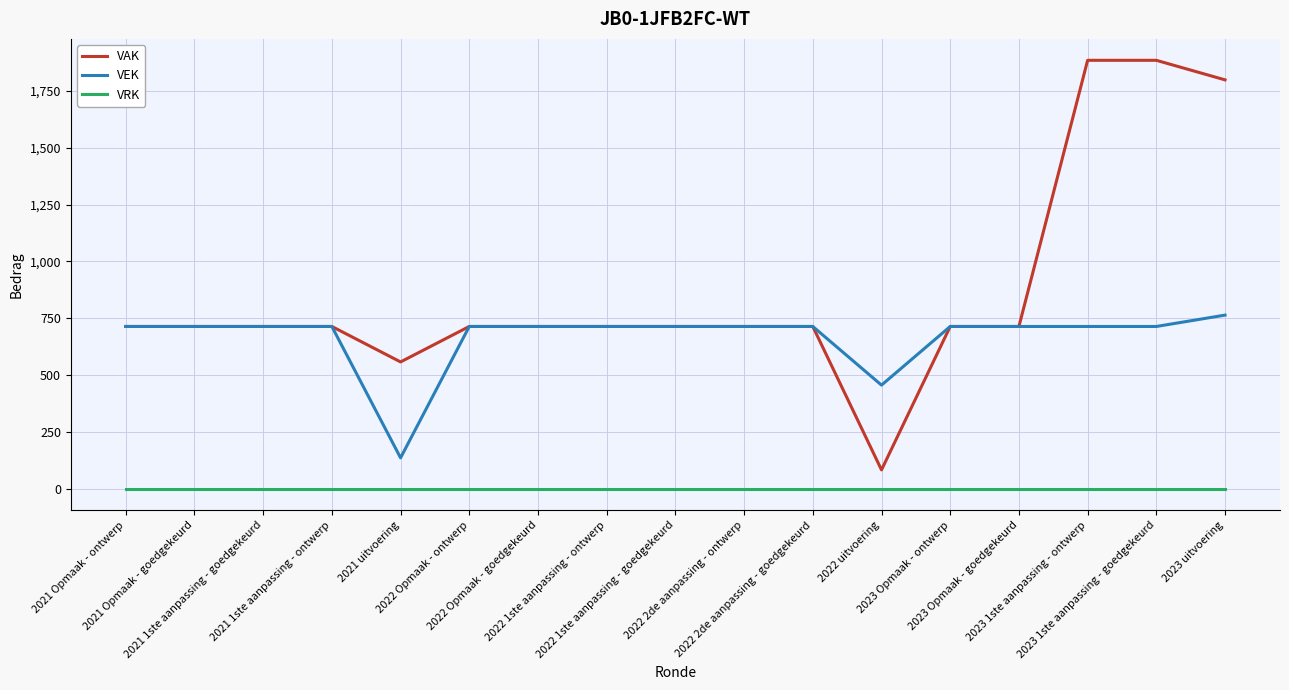

Rank the series by their average value, from highest to lowest.

VAK, VEK, VRK